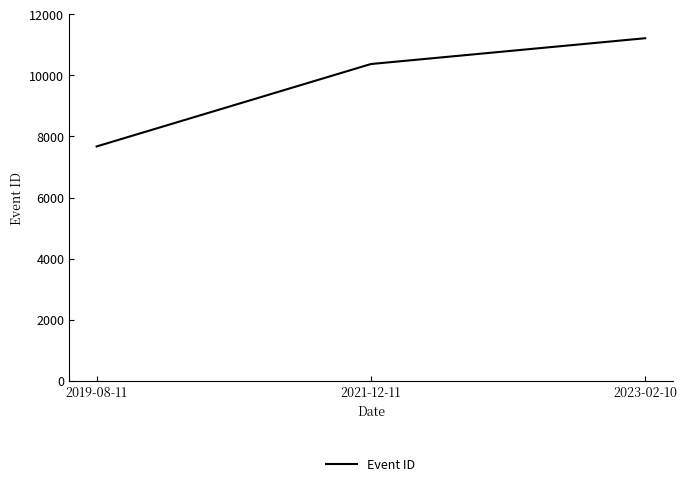

What is the maximum value shown in the chart?

11218